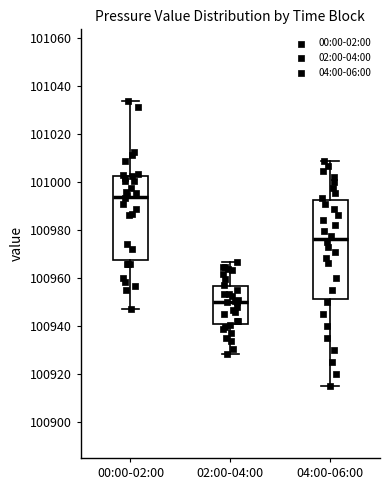

Comparing the boxes themselves (not the whiskers), which one is the tallest?

04:00-06:00